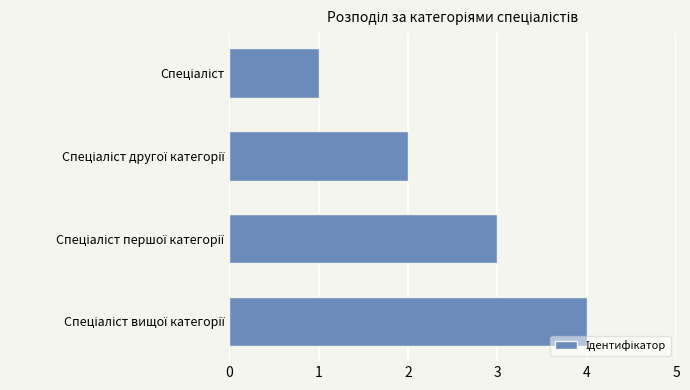

Are the bars grouped side by side (vs. stacked)?

No